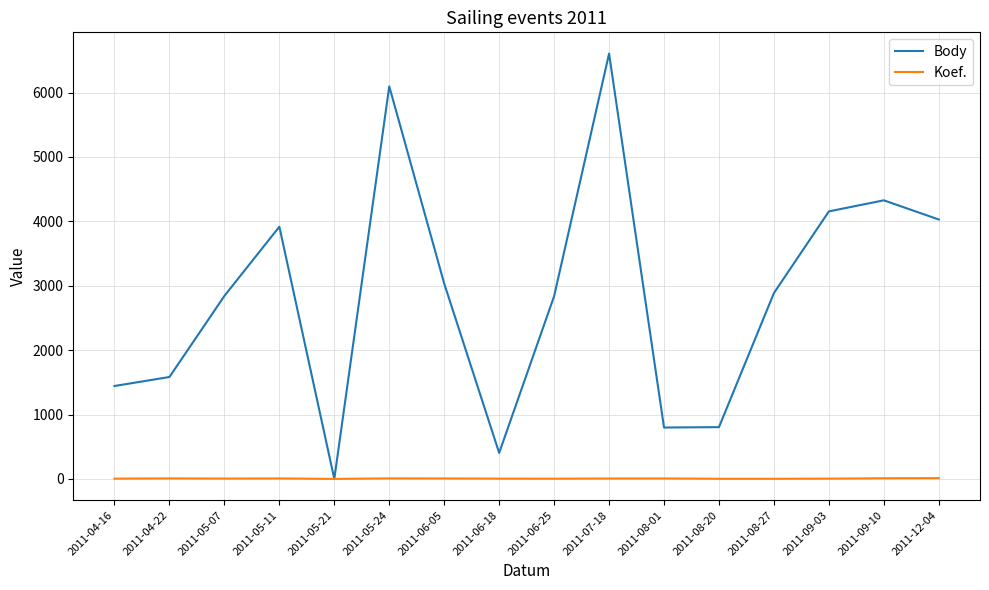

Rank the series at 2011-08-20 from highest to lowest value.

Body, Koef.